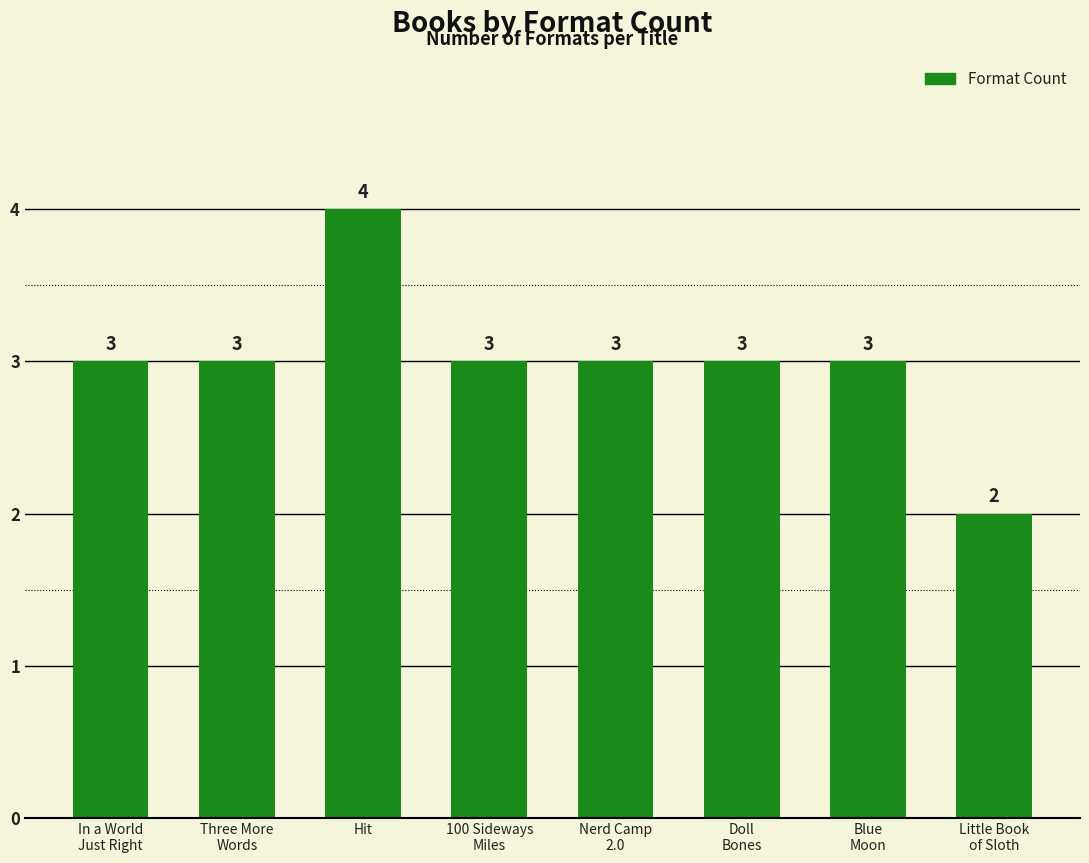

Reading left to right, list all the values displayed in this chart.

In a World
Just Right=3	Three More
Words=3	Hit=4	100 Sideways
Miles=3	Nerd Camp
2.0=3	Doll
Bones=3	Blue
Moon=3	Little Book
of Sloth=2